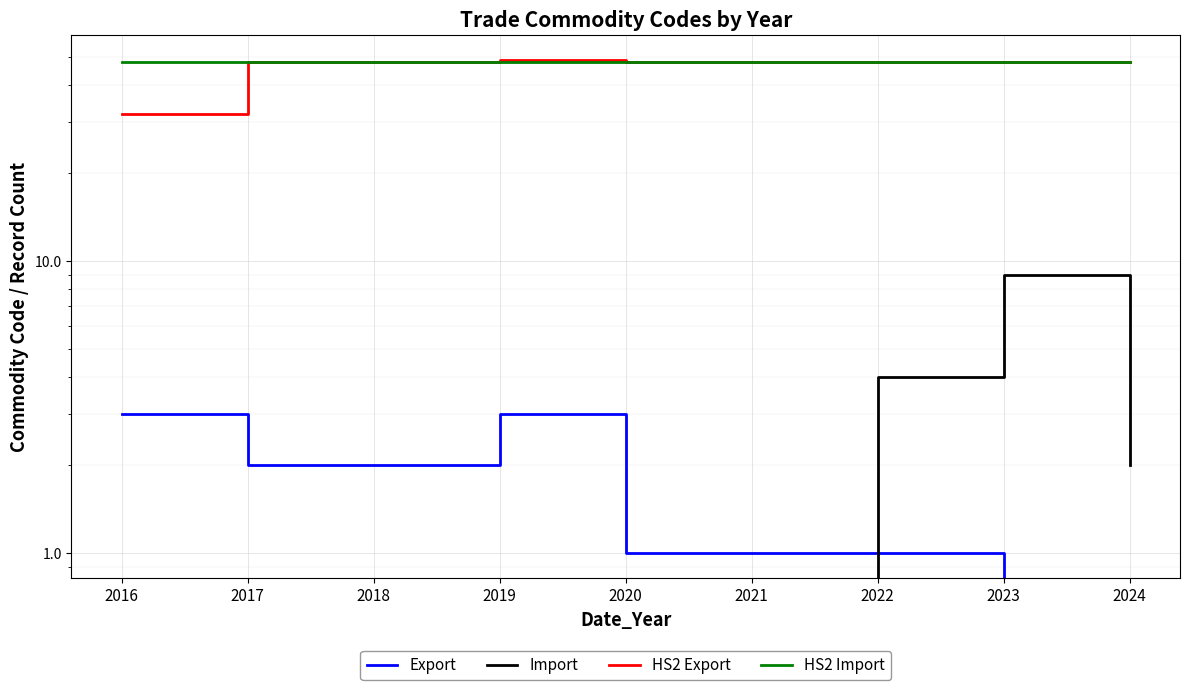

Rank the series at 2020 from lowest to highest value.

Import, Export, HS2 Export, HS2 Import